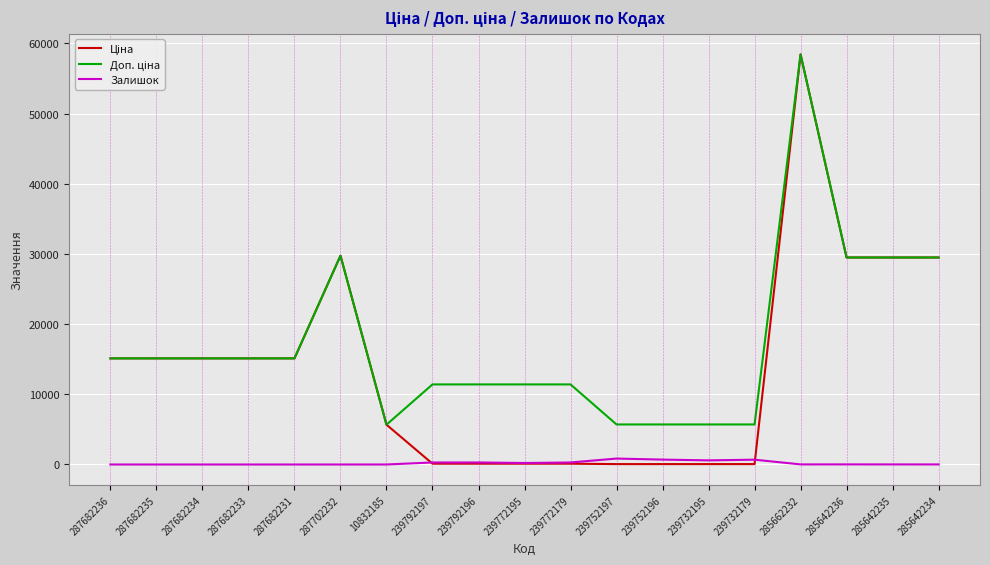

At which category is the sum across all series the highest?

285662232